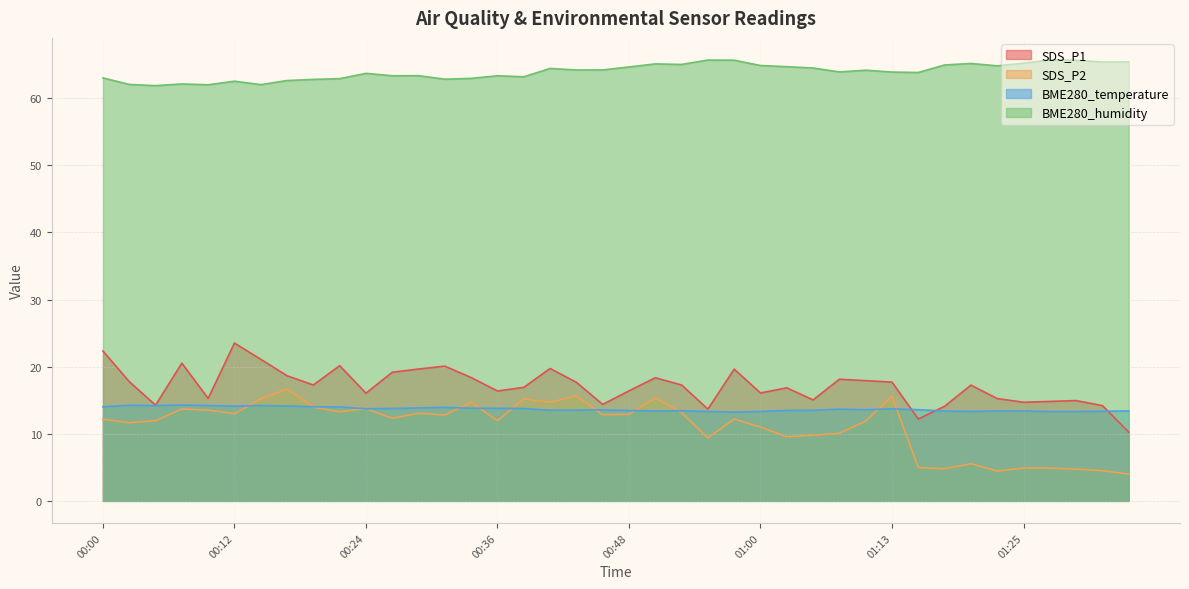

What position from the right is 00:44?

22